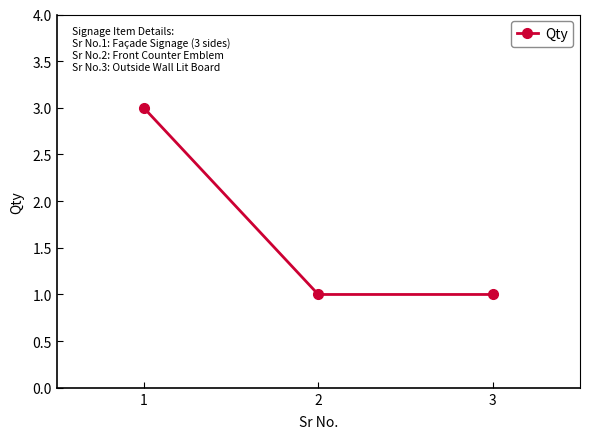

What is the maximum value shown in the chart?

3